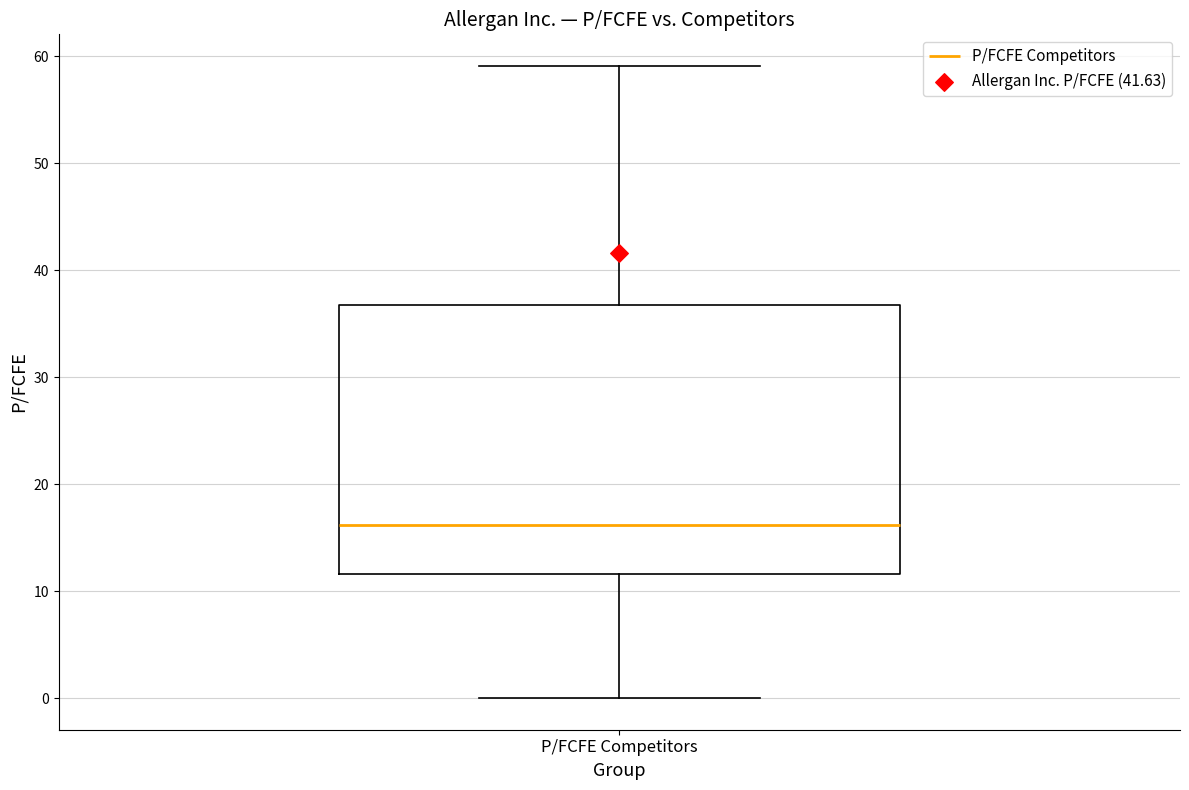

Where does the lower whisker of the box for P/FCFE Competitors end on the y-axis? The values are not printed on the chart, so give them approximately, as read against the axis.

0